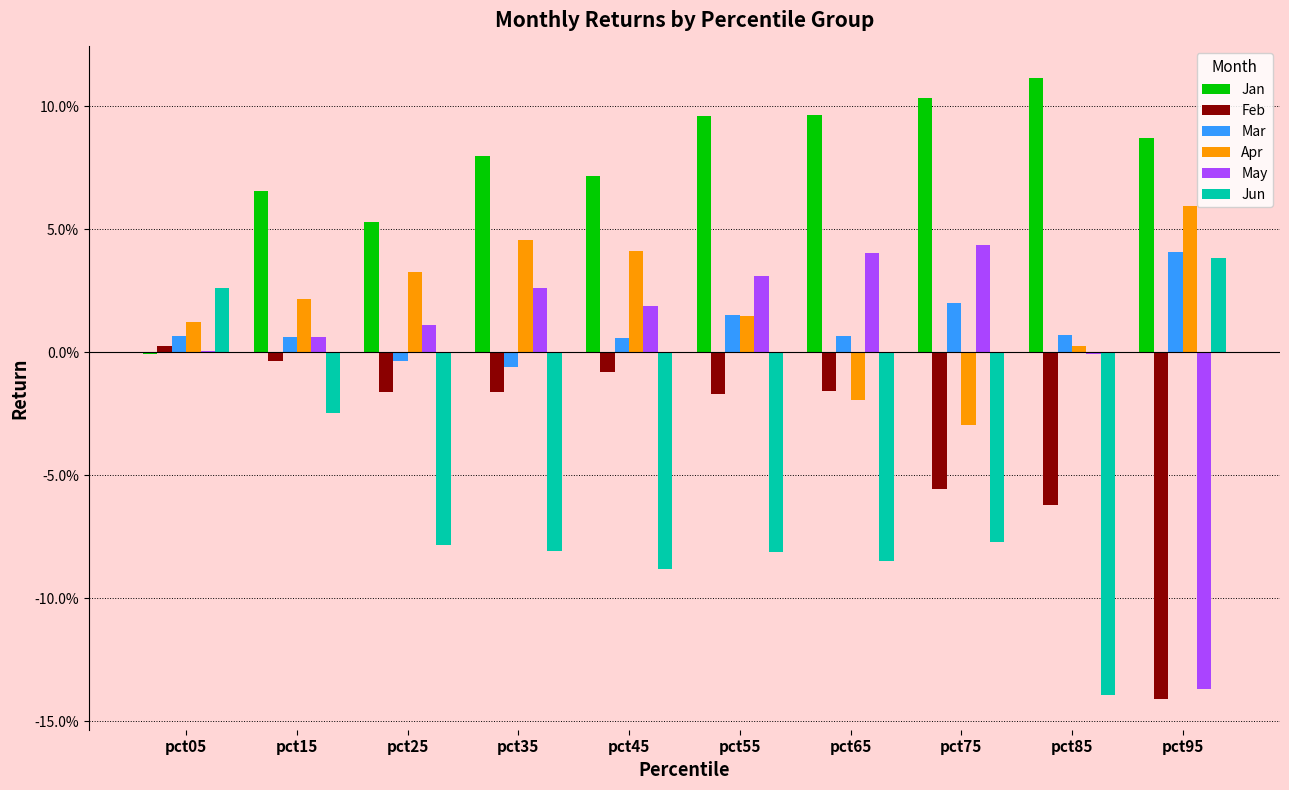

Which series has the largest range (max minus min)?

May